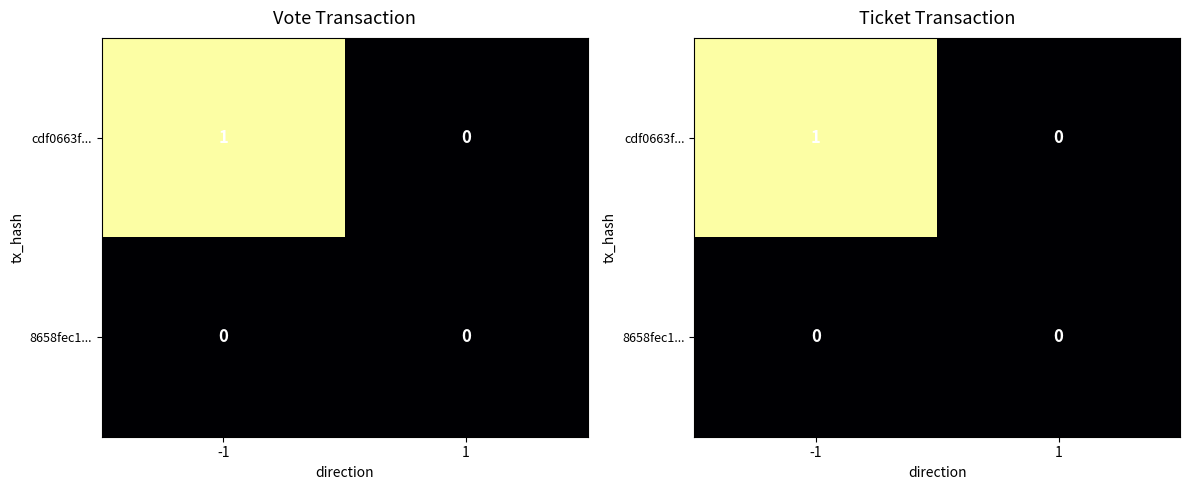

Where is cdf0663f... nearest to the value 0?

1